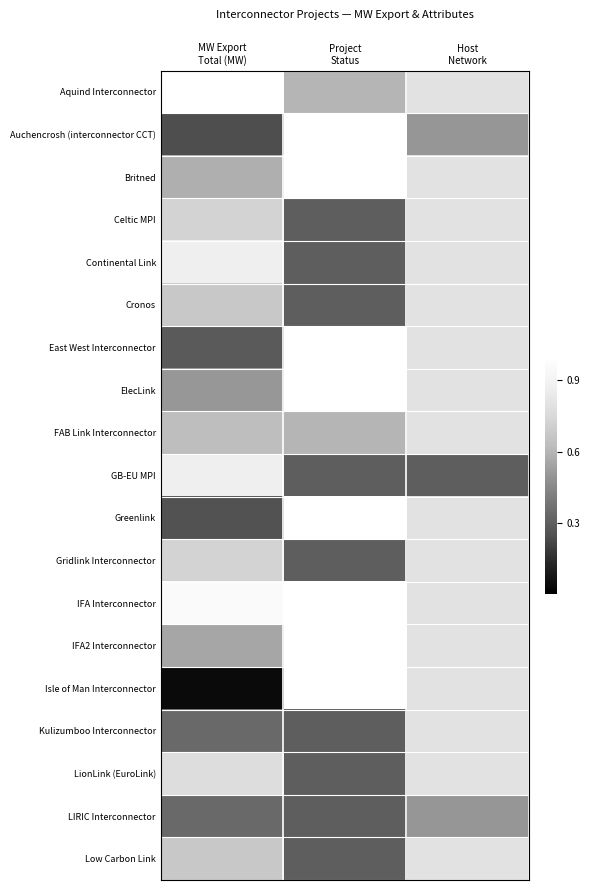

Reading left to right, extract all data points from this chart.

Aquind Interconnector: MW Export
Total (MW)=1.0	Project
Status=0.6	Host
Network=0.8
Auchencrosh (interconnector CCT): MW Export
Total (MW)=0.2	Project
Status=1.0	Host
Network=0.5
Britned: MW Export
Total (MW)=0.6	Project
Status=1.0	Host
Network=0.8
Celtic MPI: MW Export
Total (MW)=0.7	Project
Status=0.3	Host
Network=0.8
Continental Link: MW Export
Total (MW)=0.9	Project
Status=0.3	Host
Network=0.8
Cronos: MW Export
Total (MW)=0.7	Project
Status=0.3	Host
Network=0.8
East West Interconnector: MW Export
Total (MW)=0.3	Project
Status=1.0	Host
Network=0.8
ElecLink: MW Export
Total (MW)=0.5	Project
Status=1.0	Host
Network=0.8
FAB Link Interconnector: MW Export
Total (MW)=0.6	Project
Status=0.6	Host
Network=0.8
GB-EU MPI: MW Export
Total (MW)=0.9	Project
Status=0.3	Host
Network=0.3
Greenlink: MW Export
Total (MW)=0.3	Project
Status=1.0	Host
Network=0.8
Gridlink Interconnector: MW Export
Total (MW)=0.7	Project
Status=0.3	Host
Network=0.8
IFA Interconnector: MW Export
Total (MW)=1.0	Project
Status=1.0	Host
Network=0.8
IFA2 Interconnector: MW Export
Total (MW)=0.6	Project
Status=1.0	Host
Network=0.8
Isle of Man Interconnector: MW Export
Total (MW)=0.0	Project
Status=1.0	Host
Network=0.8
Kulizumboo Interconnector: MW Export
Total (MW)=0.3	Project
Status=0.3	Host
Network=0.8
LionLink (EuroLink): MW Export
Total (MW)=0.8	Project
Status=0.3	Host
Network=0.8
LIRIC Interconnector: MW Export
Total (MW)=0.3	Project
Status=0.3	Host
Network=0.5
Low Carbon Link: MW Export
Total (MW)=0.7	Project
Status=0.3	Host
Network=0.8